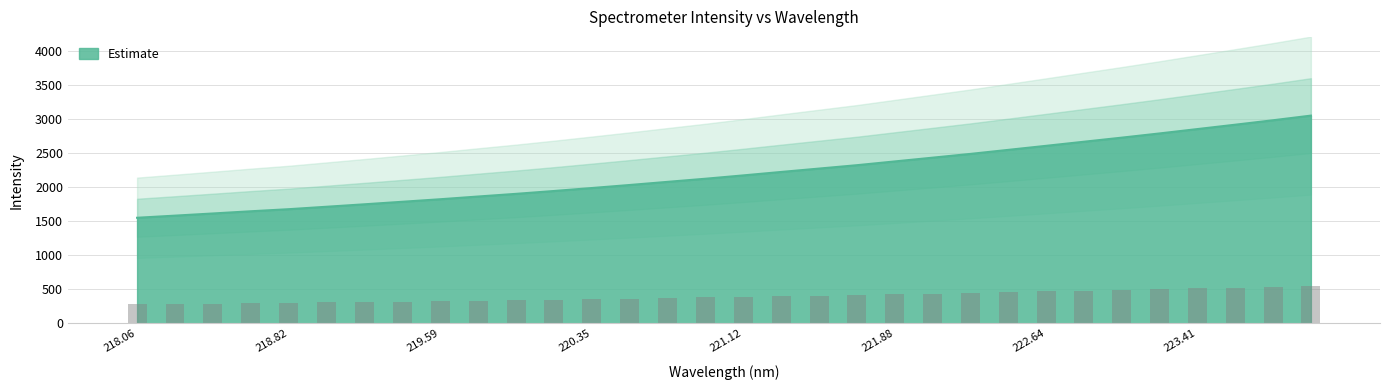

What is the minimum value for Estimate?

1548.8